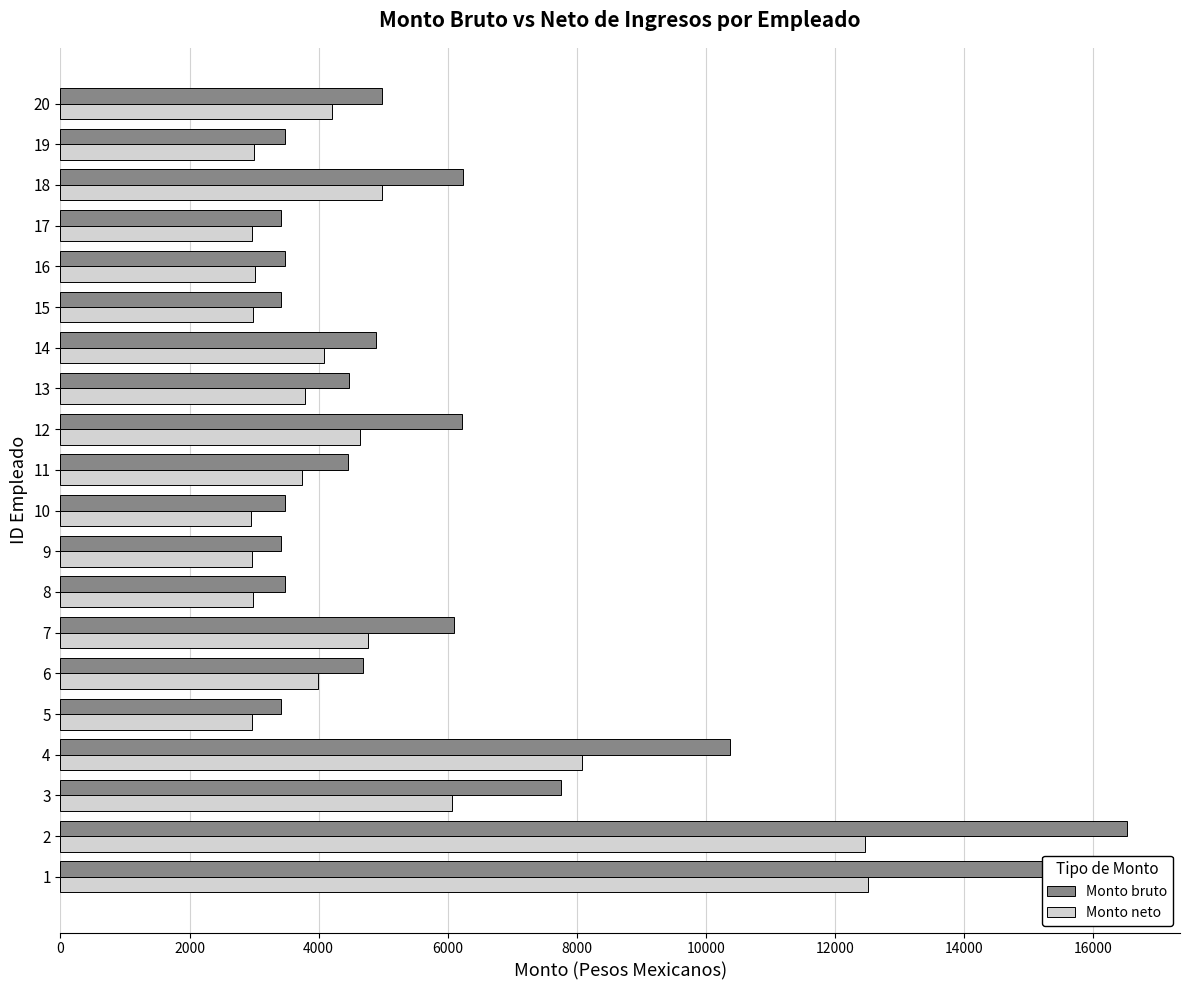

Rank the series by their maximum value, from lowest to highest.

Monto neto, Monto bruto